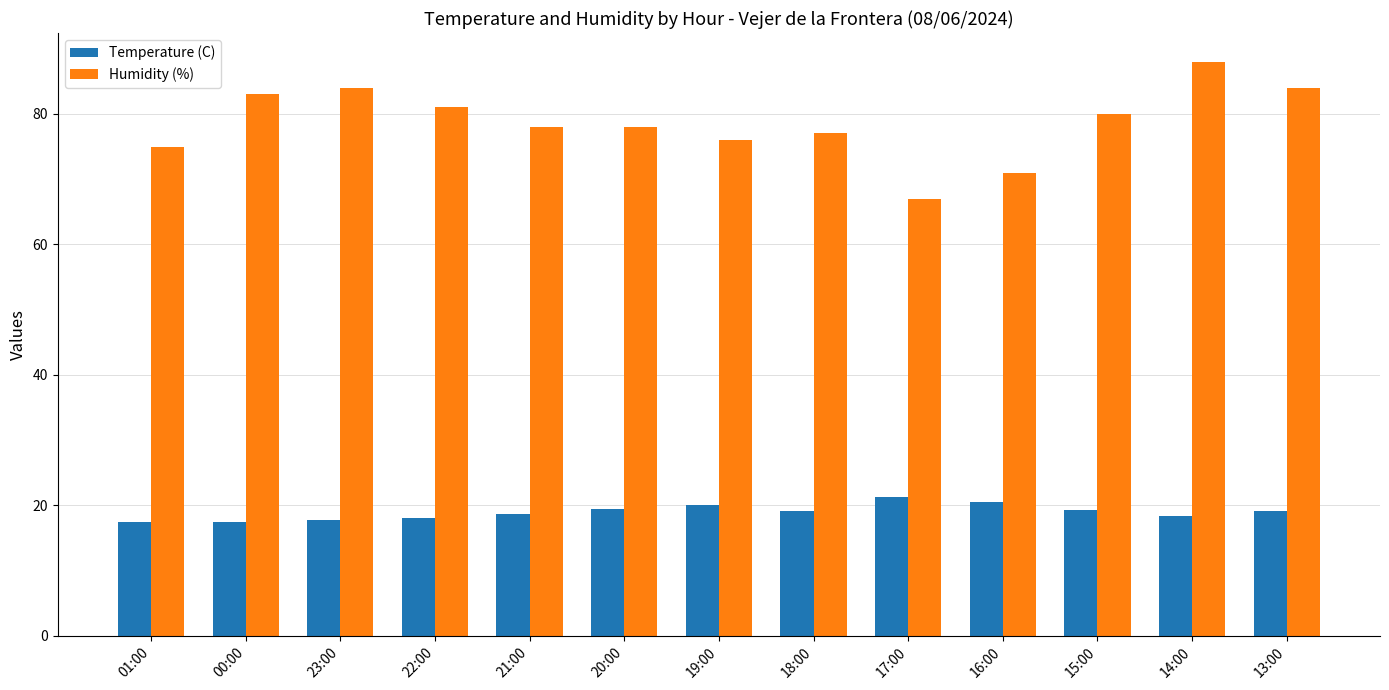

At how many categories does at least one series exceed 87?

1